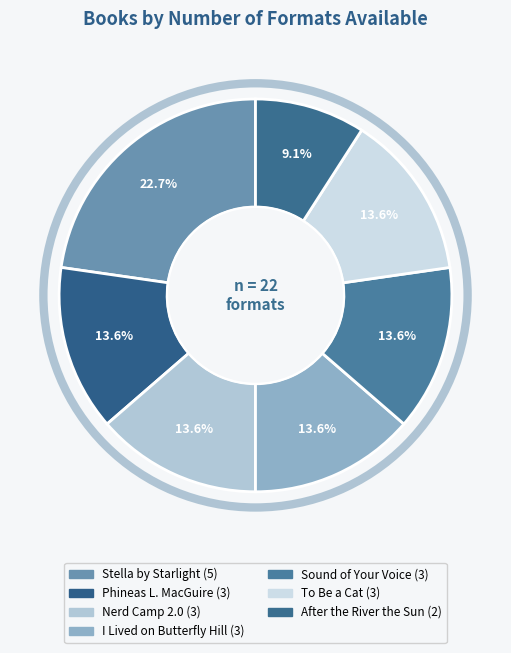

How many segments does this pie chart have?

7